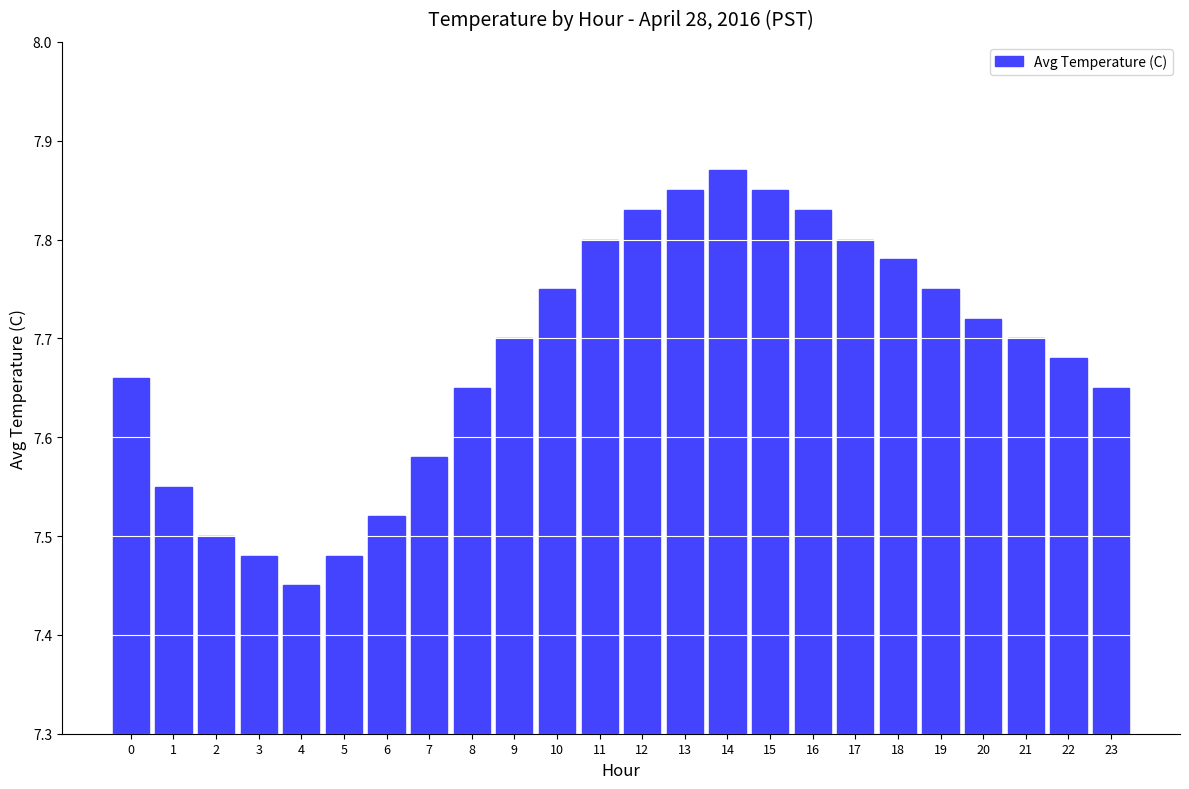

What is the difference between the maximum and minimum values?

0.4